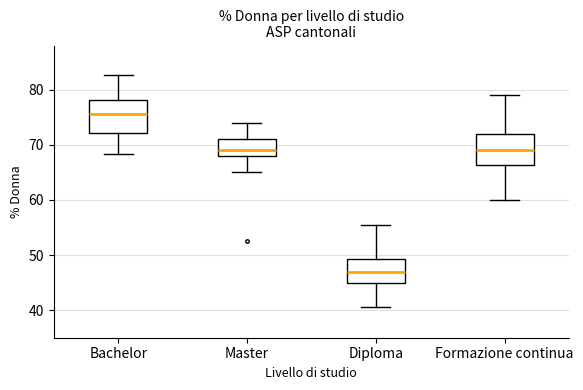

Reading left to right, transcribe this box plot: for each box, give where its median line is, the range the box spans, and where its two whiskers end, as read against the y-axis. The values are not printed on the chart, so give them approximately, as read against the axis.

Bachelor: median 76, box 72 to 78, whiskers 68 to 83
Master: median 69, box 68 to 71, whiskers 65 to 74
Diploma: median 47, box 45 to 49, whiskers 40 to 55
Formazione continua: median 69, box 66 to 72, whiskers 60 to 79